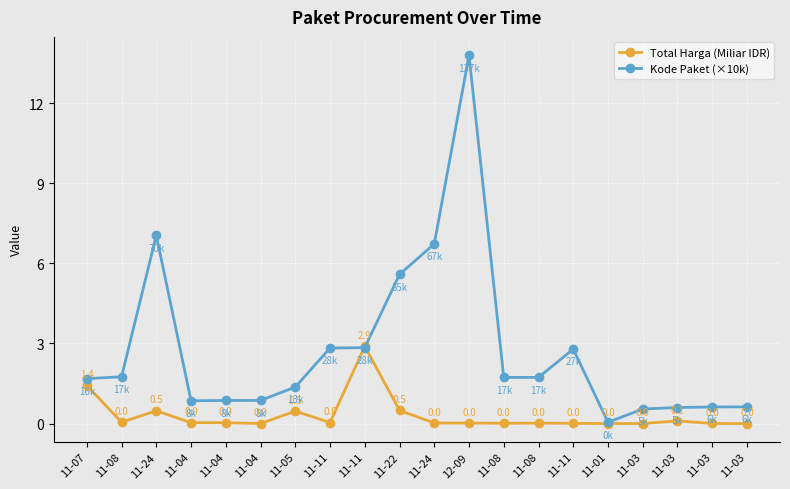

Reading right to left, extract all data points from this chart.

Total Harga (Miliar IDR): 0.0	0.0	0.1	0.0	0.0	0.0	0.0	0.0	0.0	0.0	0.5	2.9	0.0	0.5	0.0	0.0	0.0	0.5	0.0	1.4
Kode Paket (×10k): 0.6	0.6	0.6	0.5	0.0	2.8	1.7	1.7	13.8	6.7	5.6	2.8	2.8	1.4	0.9	0.9	0.9	7.0	1.8	1.7